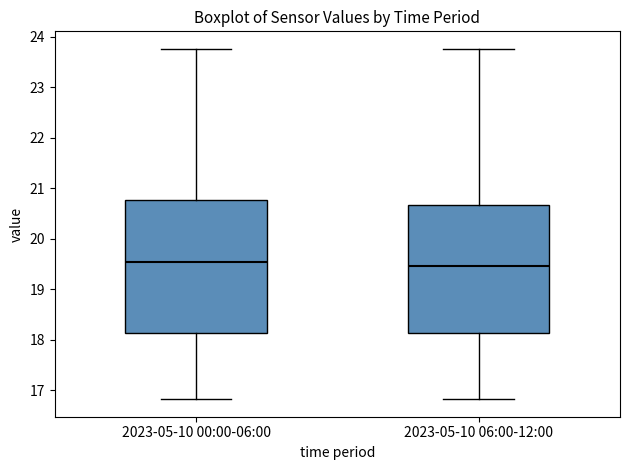

Where is the upper edge of the box for 2023-05-10 00:00-06:00 on the y-axis? The values are not printed on the chart, so give them approximately, as read against the axis.

20.8